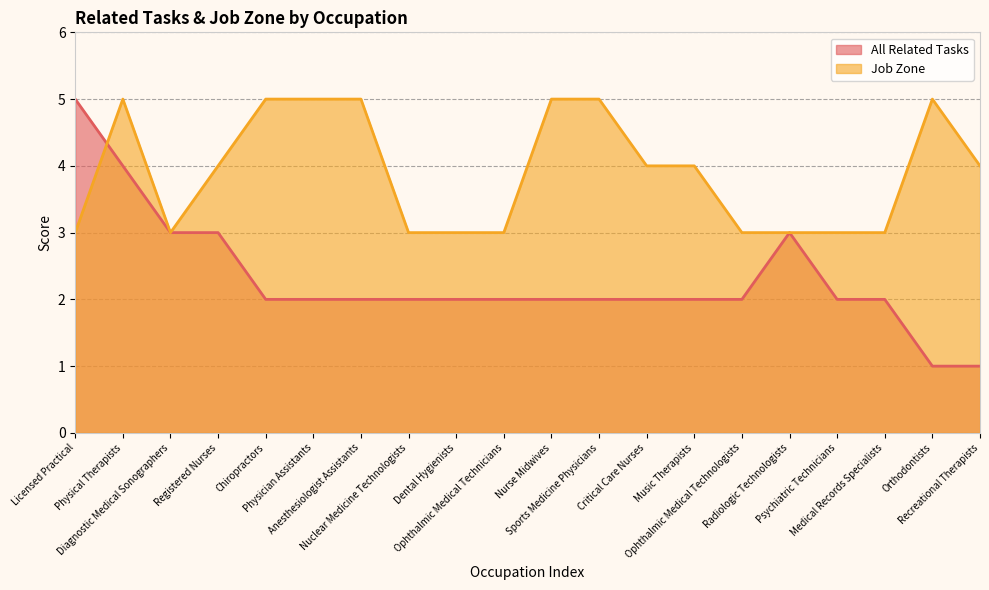

After their last crossing, which series has the higher values: All Related Tasks or Job Zone?

Job Zone